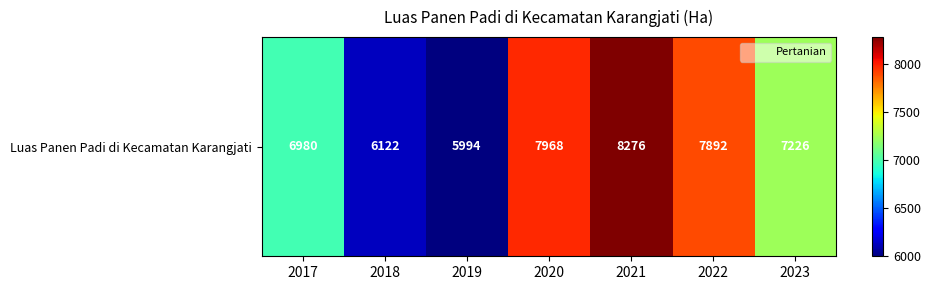

How many values exceed 7226?

3